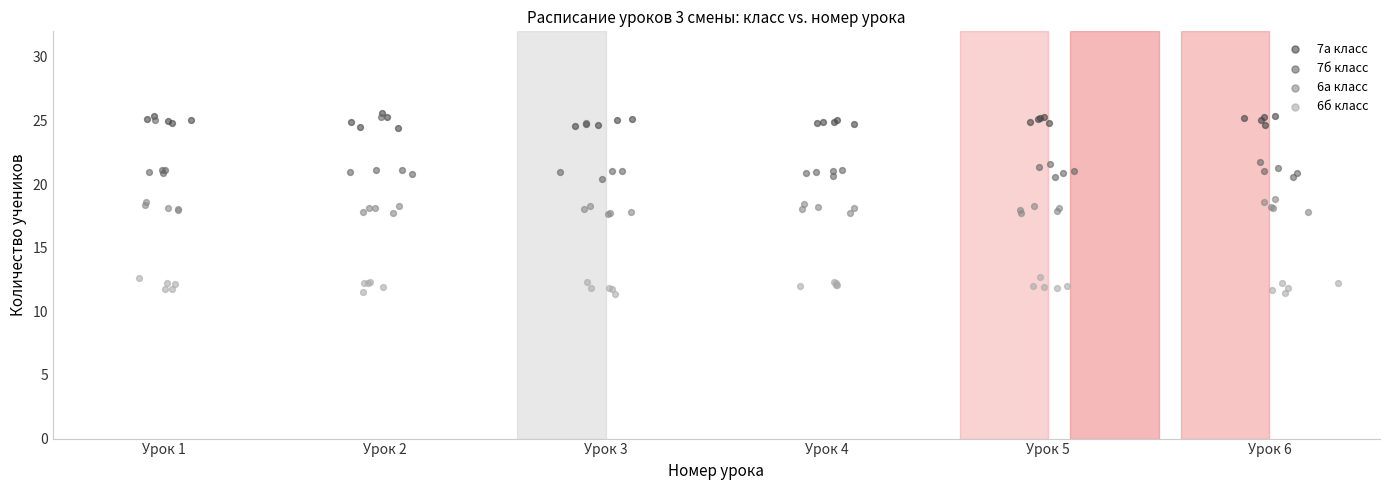

What are all the series names shown in the legend?

7а класс, 7б класс, 6а класс, 6б класс